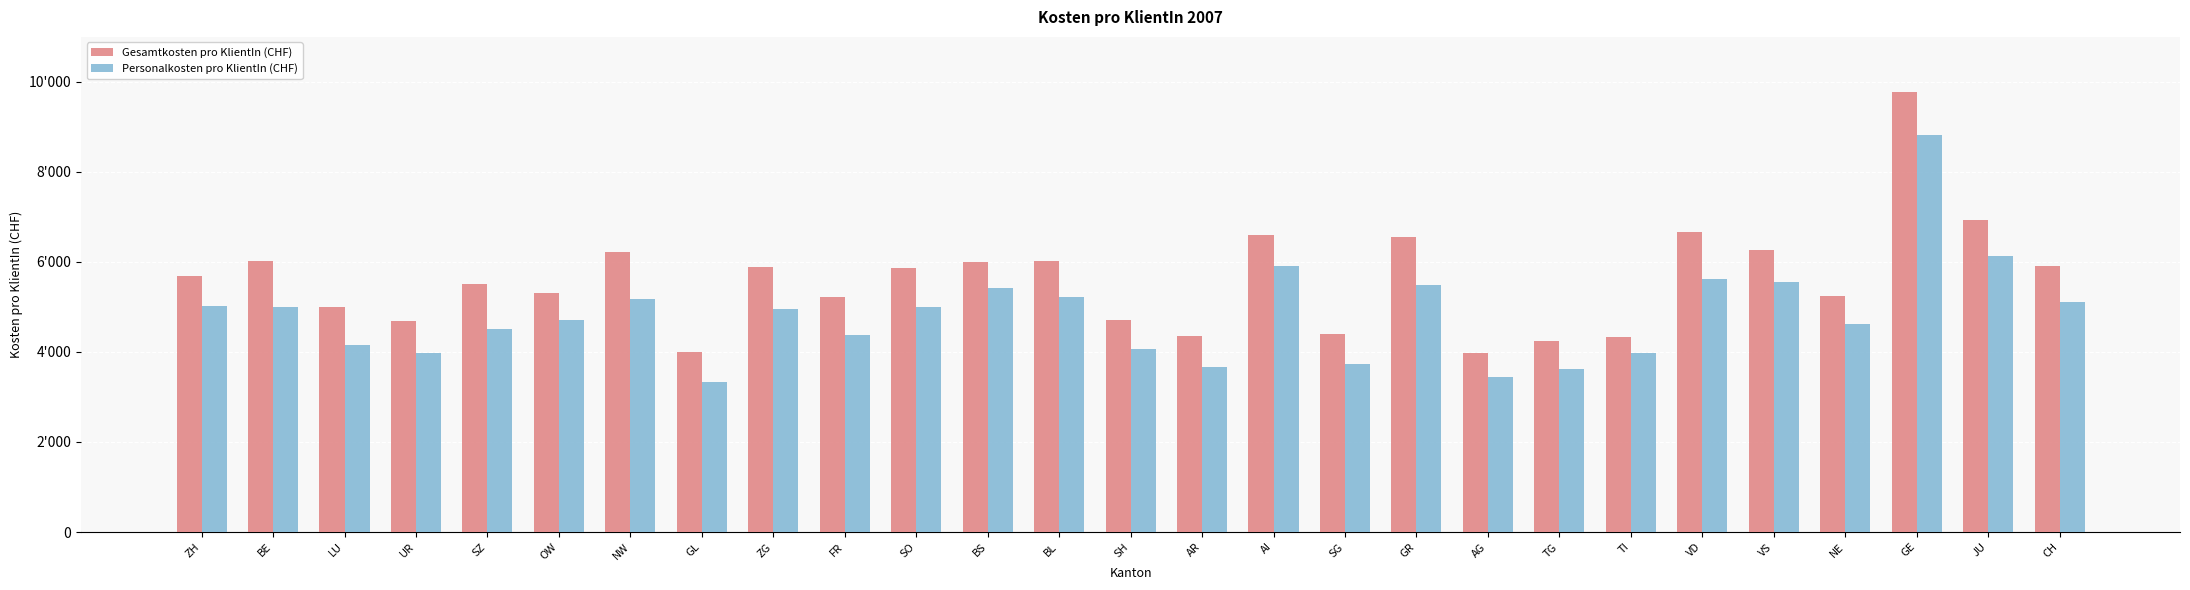

At which label does Gesamtkosten pro KlientIn (CHF) reach its peak?

GE